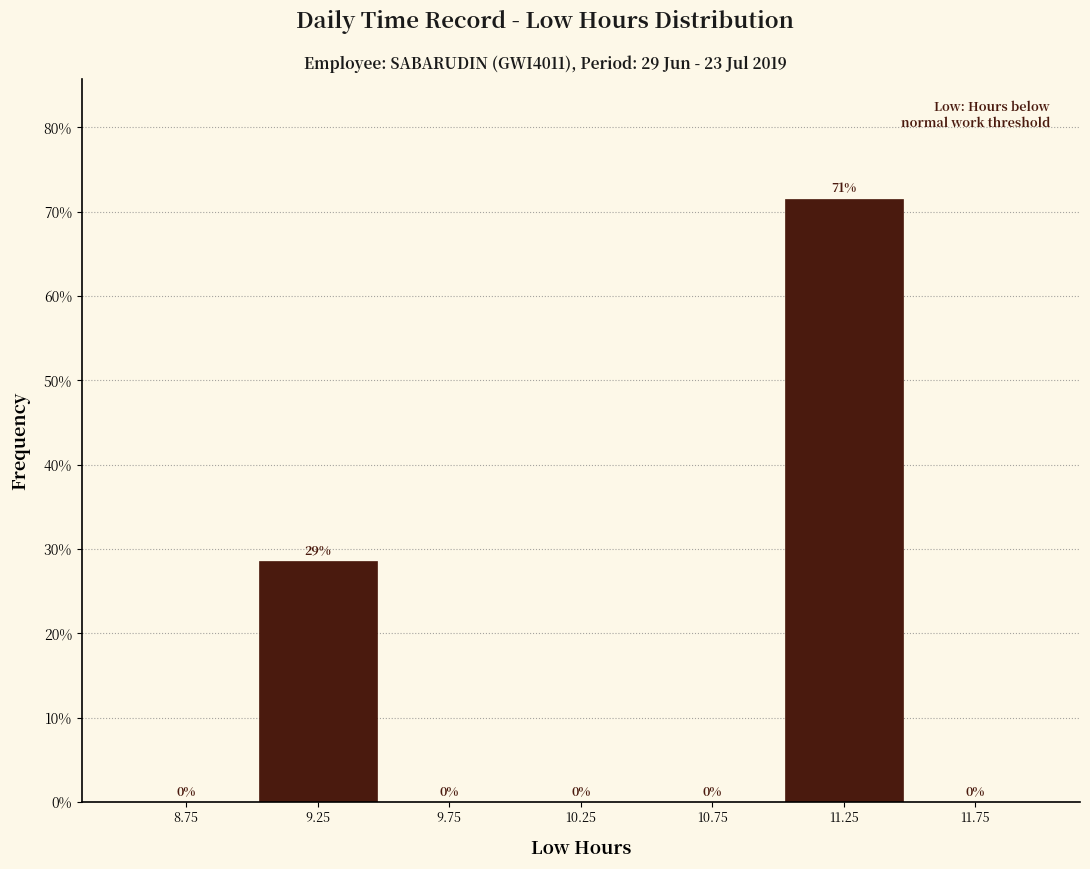

Over which range of the x-axis is the bar tallest?

11.0 to 11.5